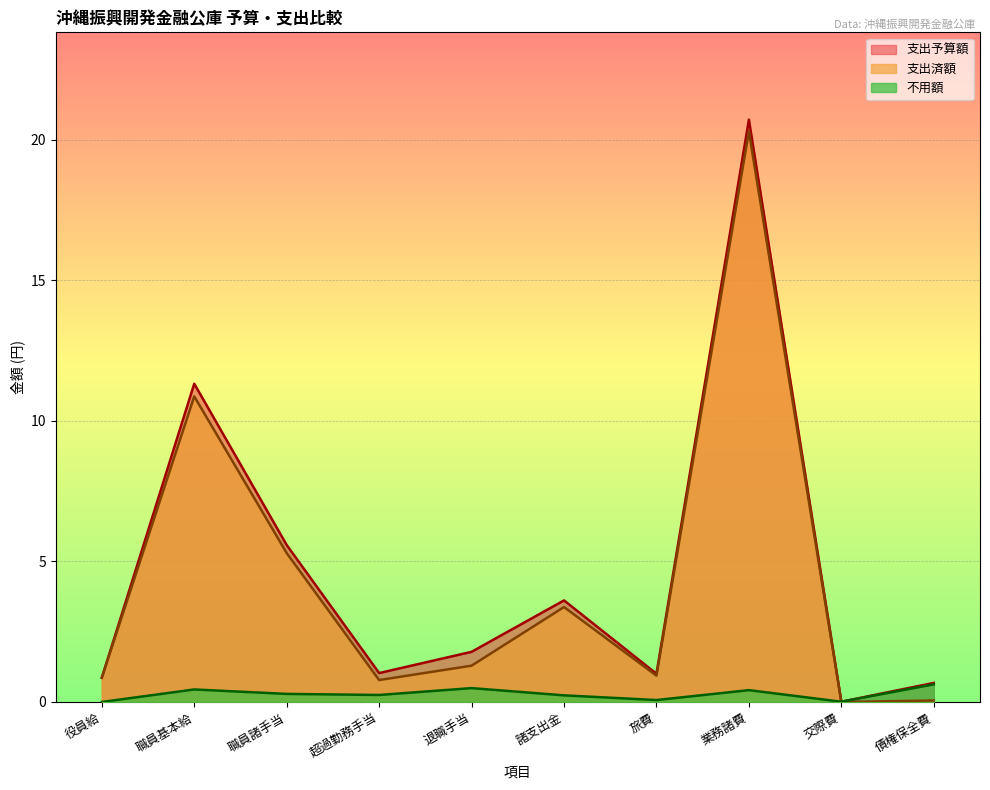

How many lines are shown in the chart?

3